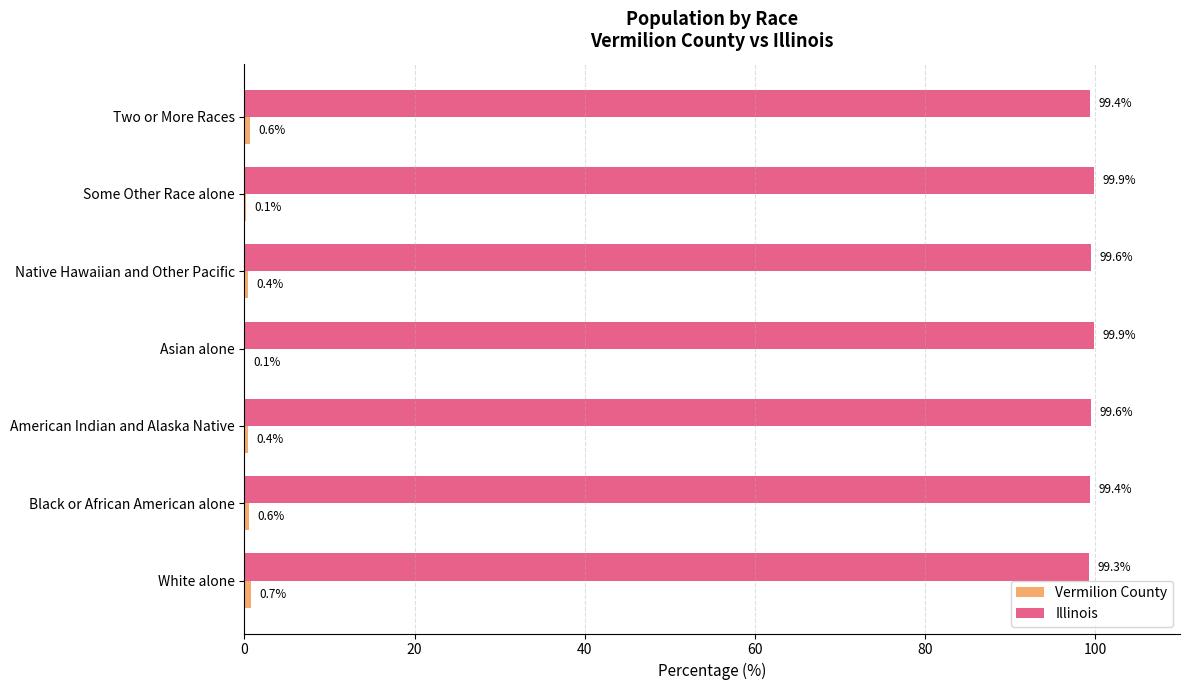

What is the highest value of the Illinois series?

99.9